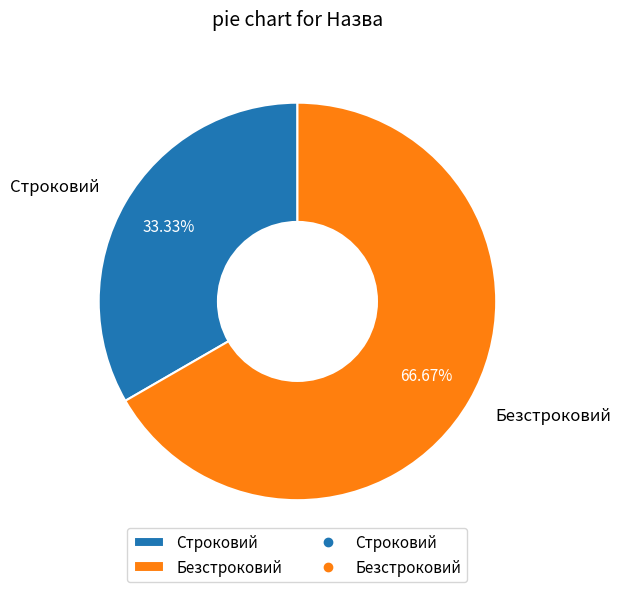

Is there a majority slice in this chart?

Yes